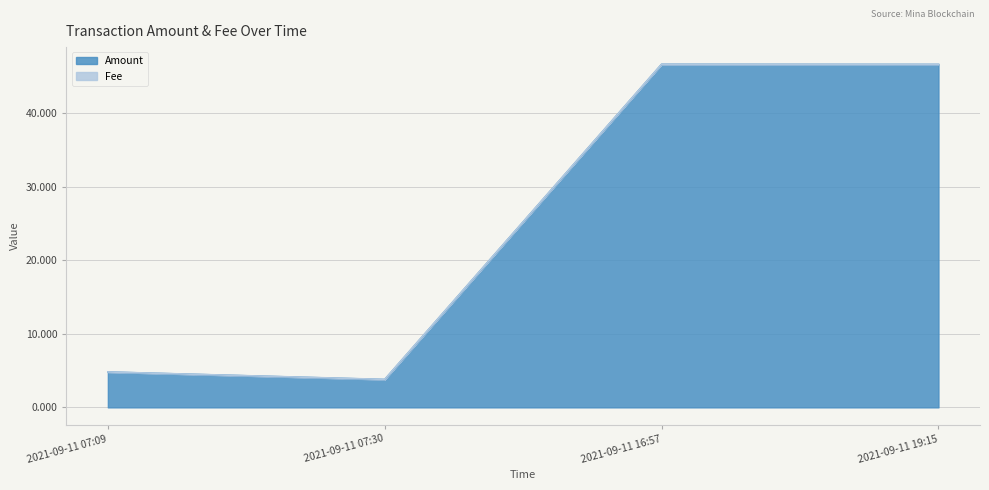

Which has a higher value, 2021-09-11 07:30 or 2021-09-11 16:57?

2021-09-11 16:57